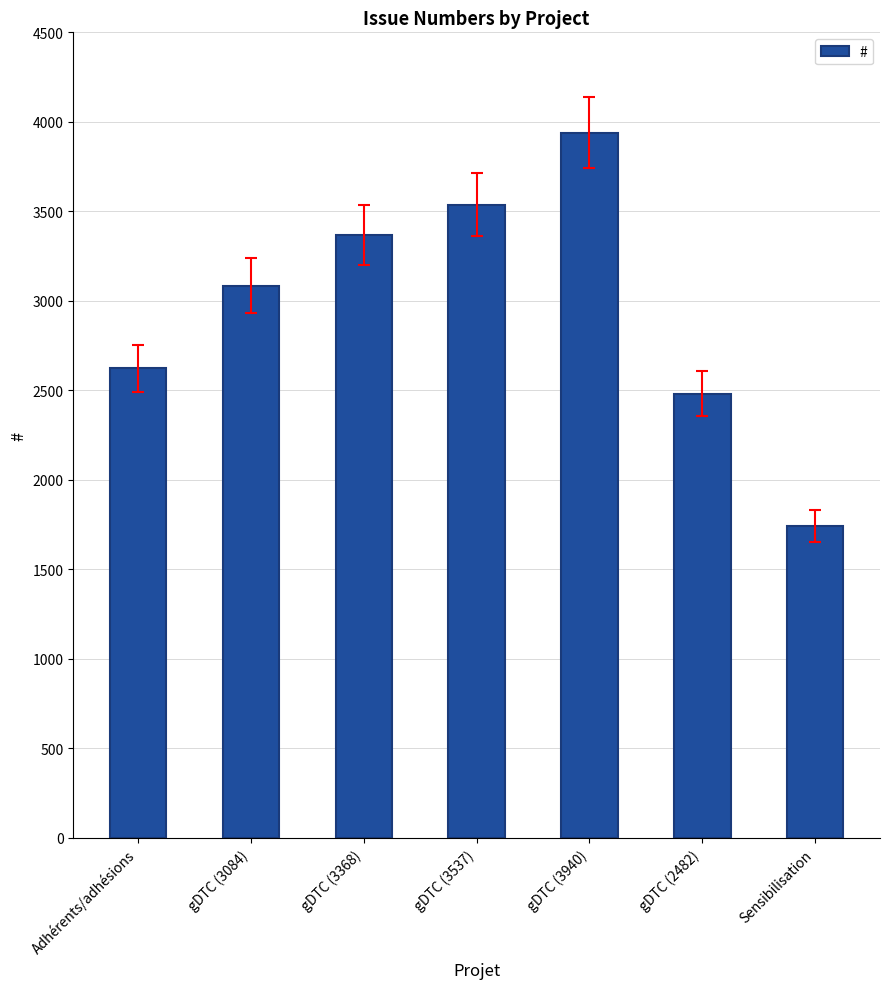

Reading left to right, extract all data points from this chart.

Adhérents/adhésions=2622	gDTC (3084)=3084	gDTC (3368)=3368	gDTC (3537)=3537	gDTC (3940)=3940	gDTC (2482)=2482	Sensibilisation=1742